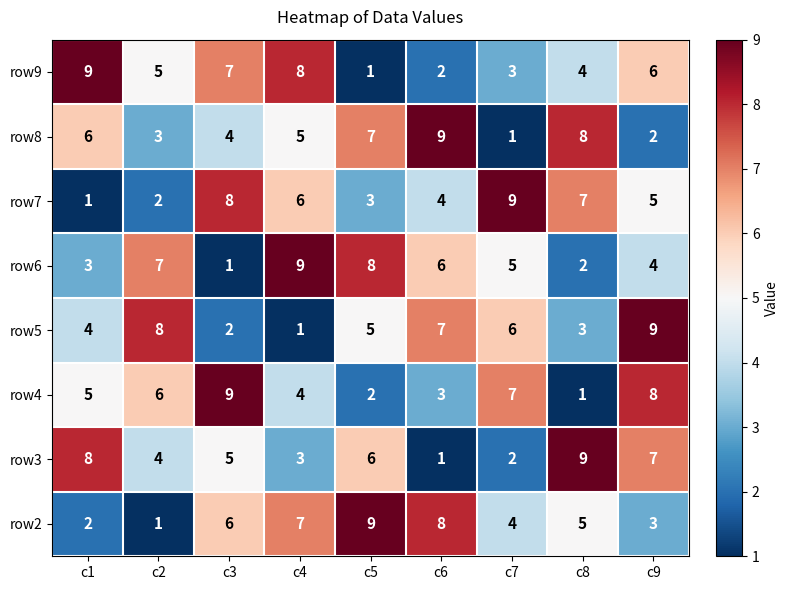

At which label is row5 closest to 5?

c5